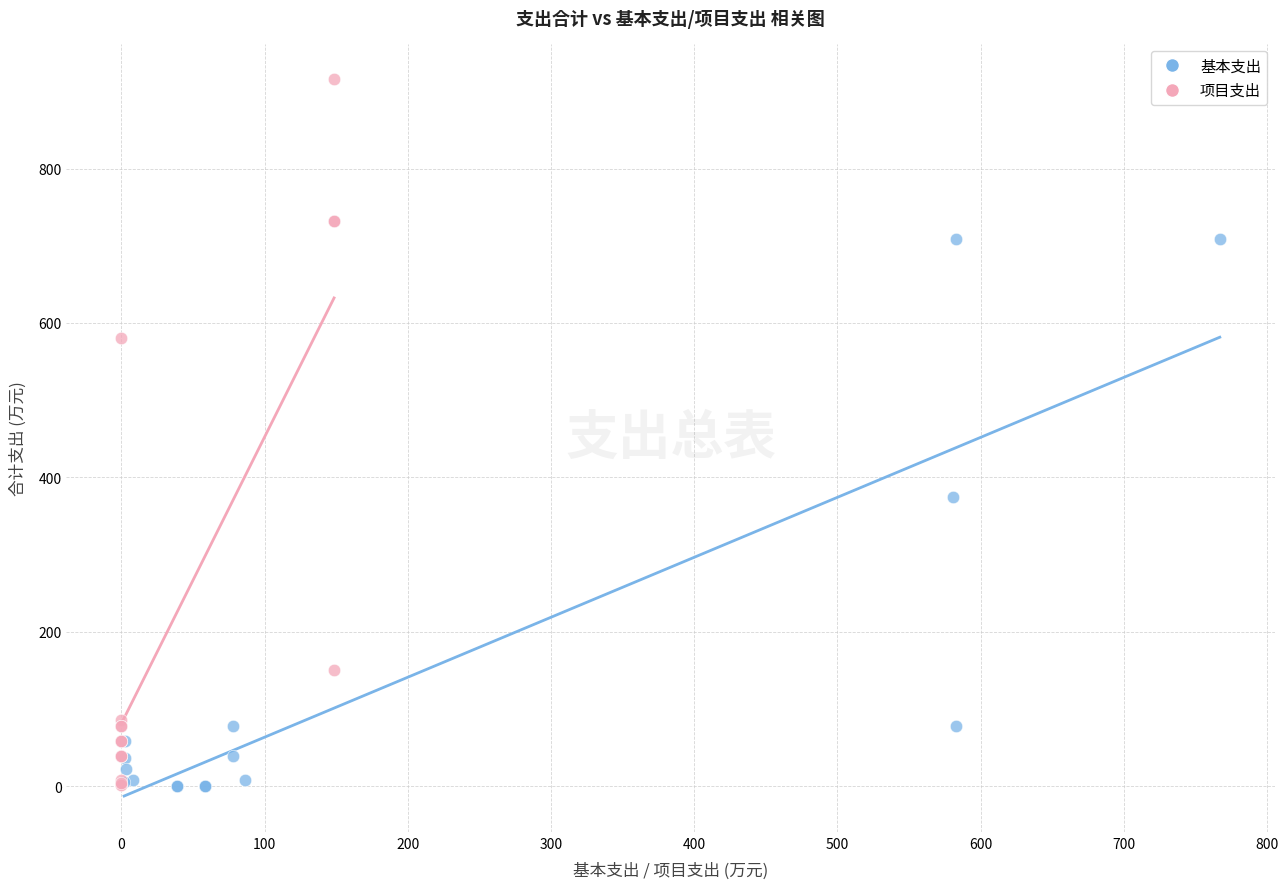

Which series has the largest Y range (max minus min)?

项目支出